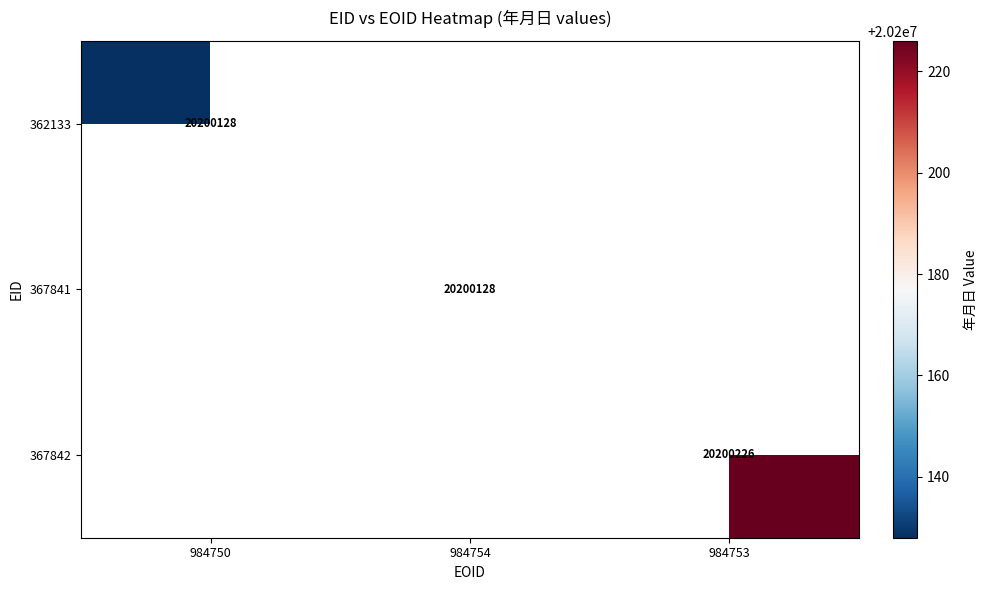

The value of 367841 at 984754 is 30876932. True or false?

False